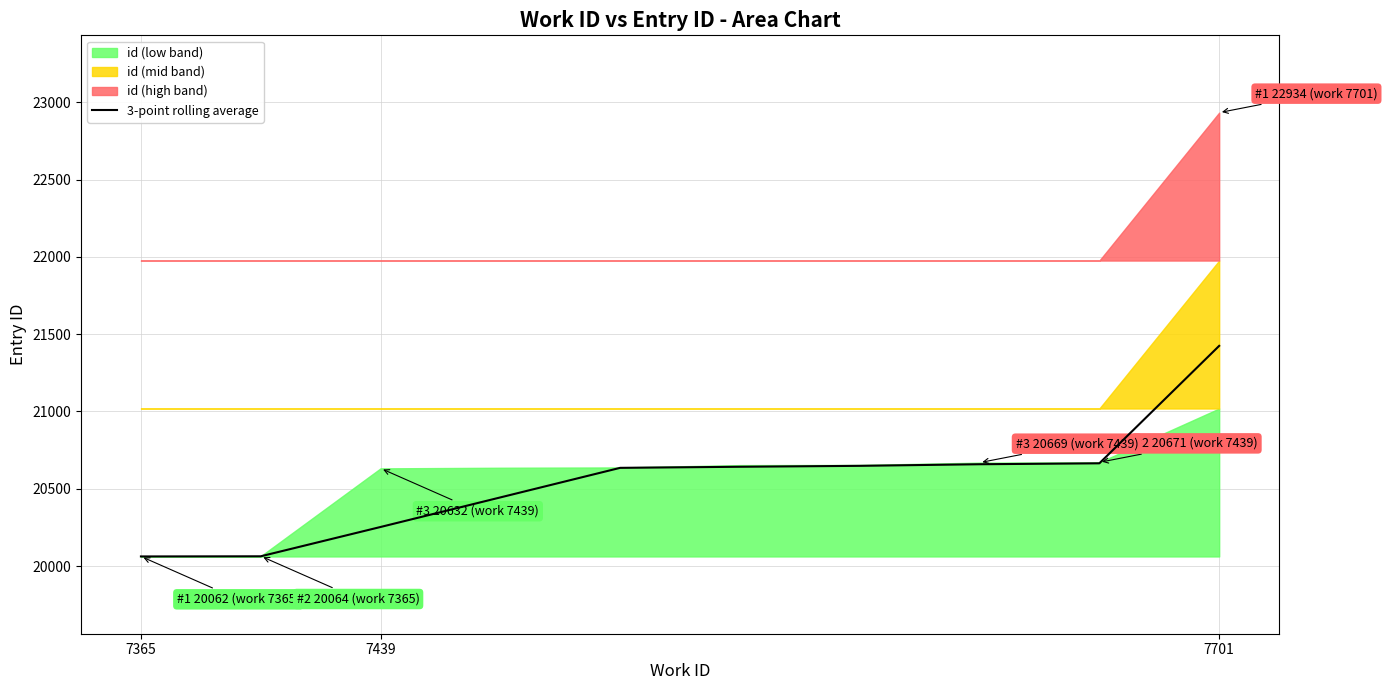

Is it true that 3-point rolling average equals 20062.0 at 7365?

True